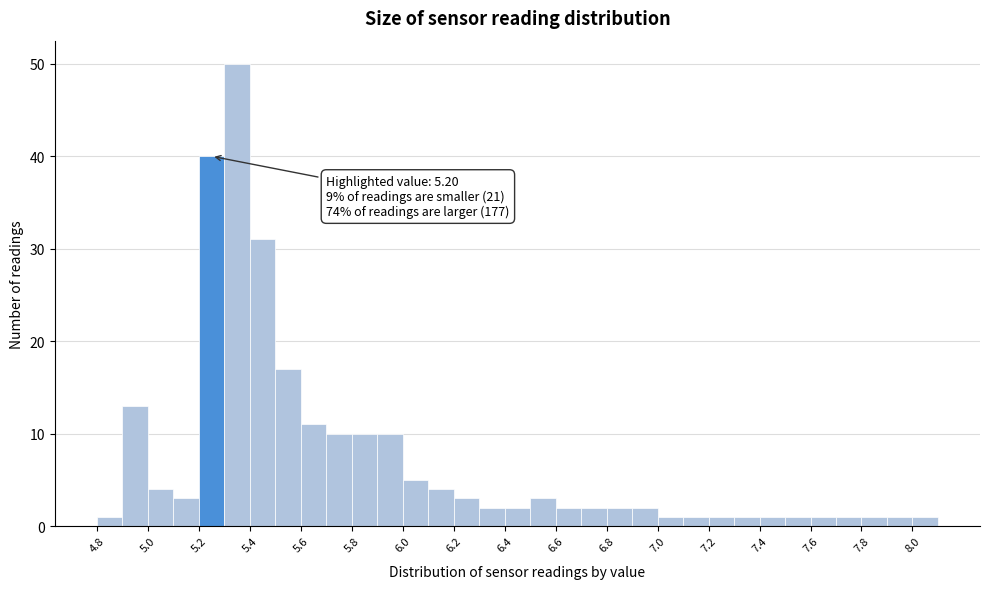

Which range on the x-axis has the tallest bar?

5.3 to 5.4